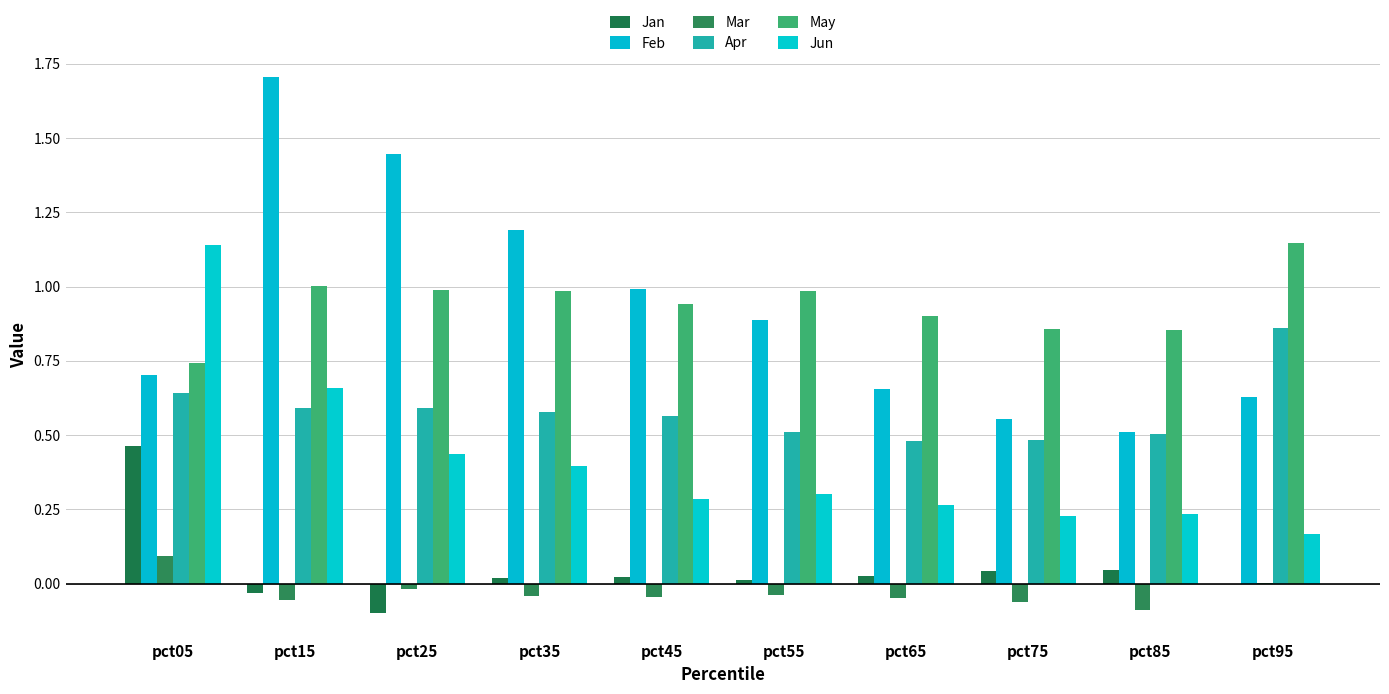

Between pct15 and pct85, which series saw the biggest shift?

Feb